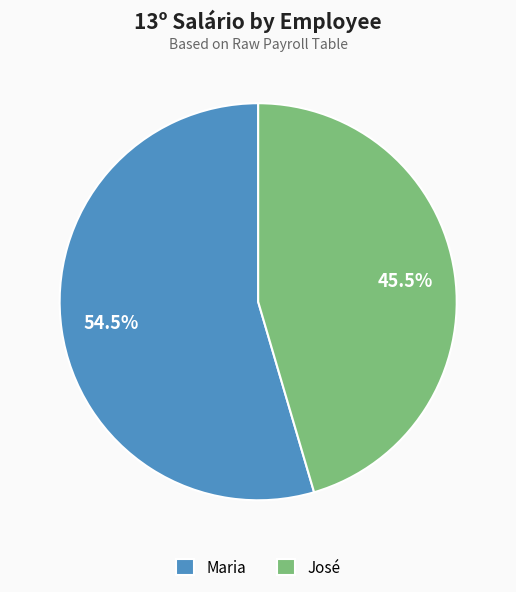

What is the largest slice in the pie chart?

Maria